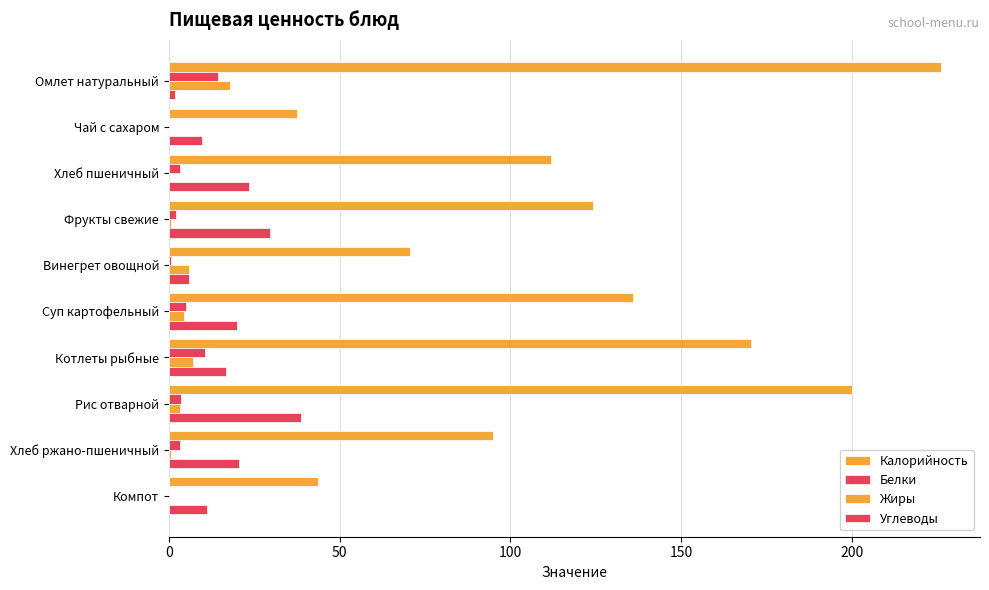

Count the number of data series in this chart.

4